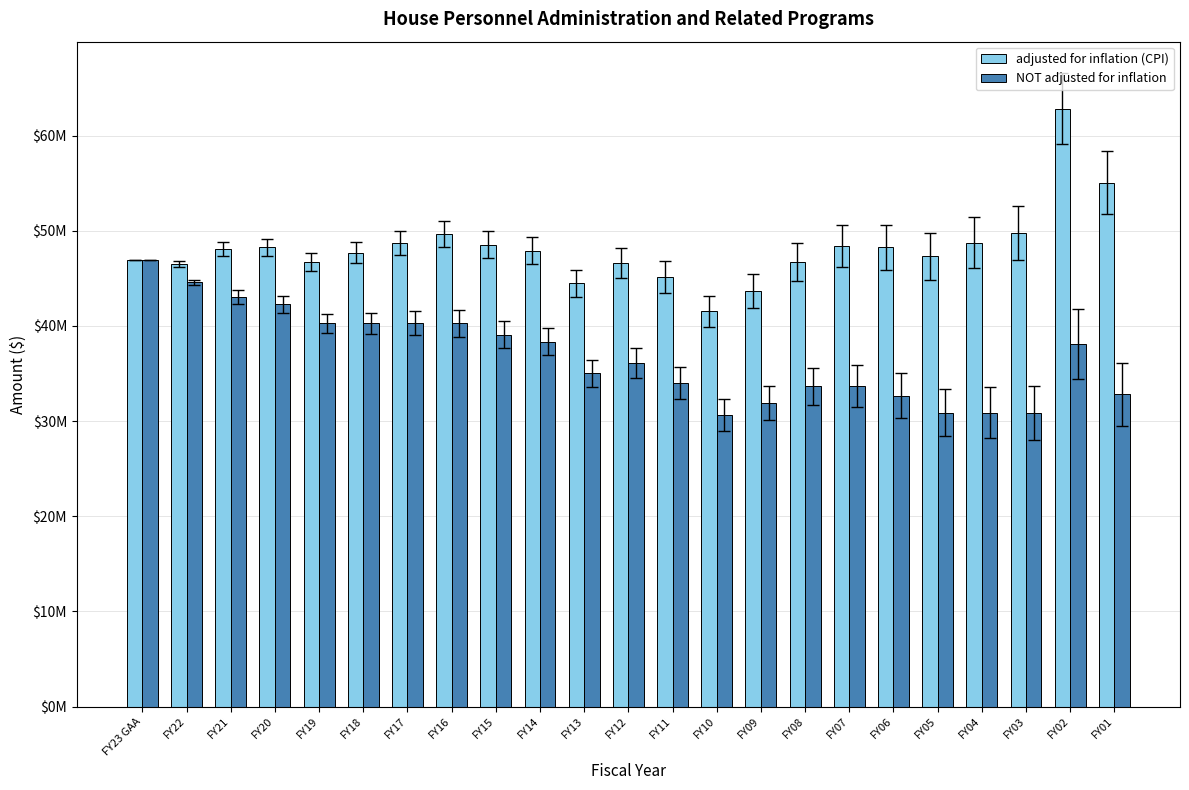

Rank the series by their average value, from highest to lowest.

adjusted for inflation (CPI), NOT adjusted for inflation